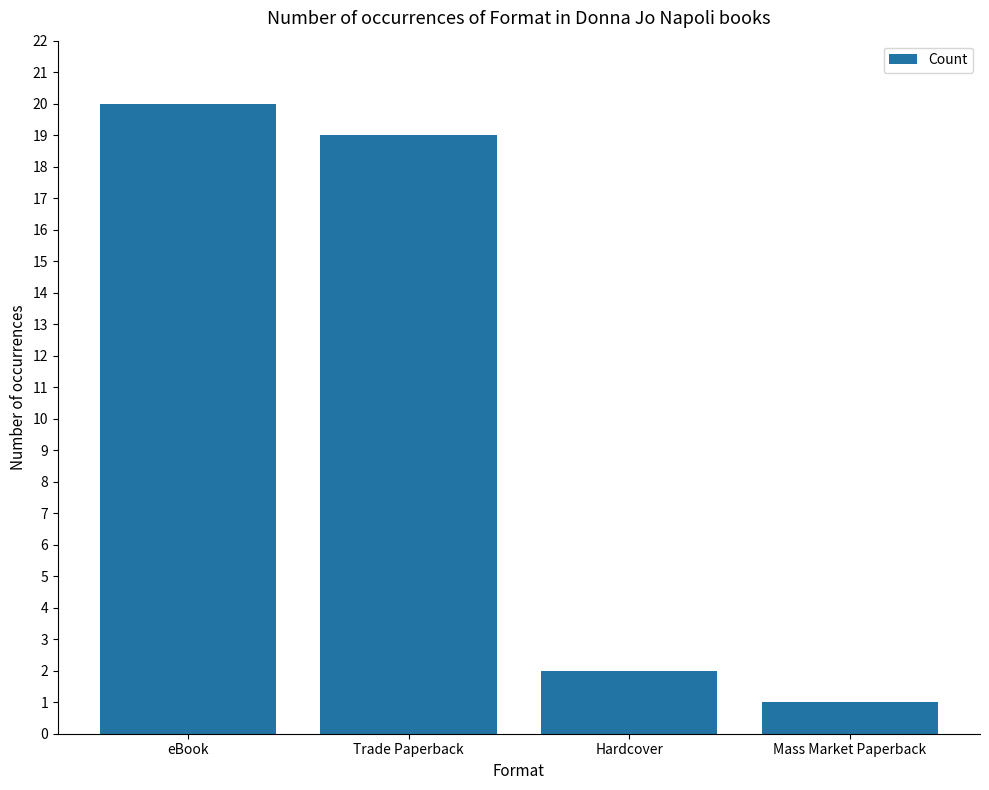

Rank the categories by value from highest to lowest.

eBook, Trade Paperback, Hardcover, Mass Market Paperback